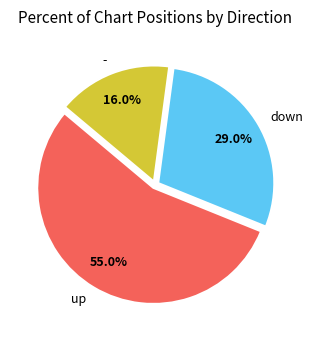

How much of the chart is everything except down?

71.0%